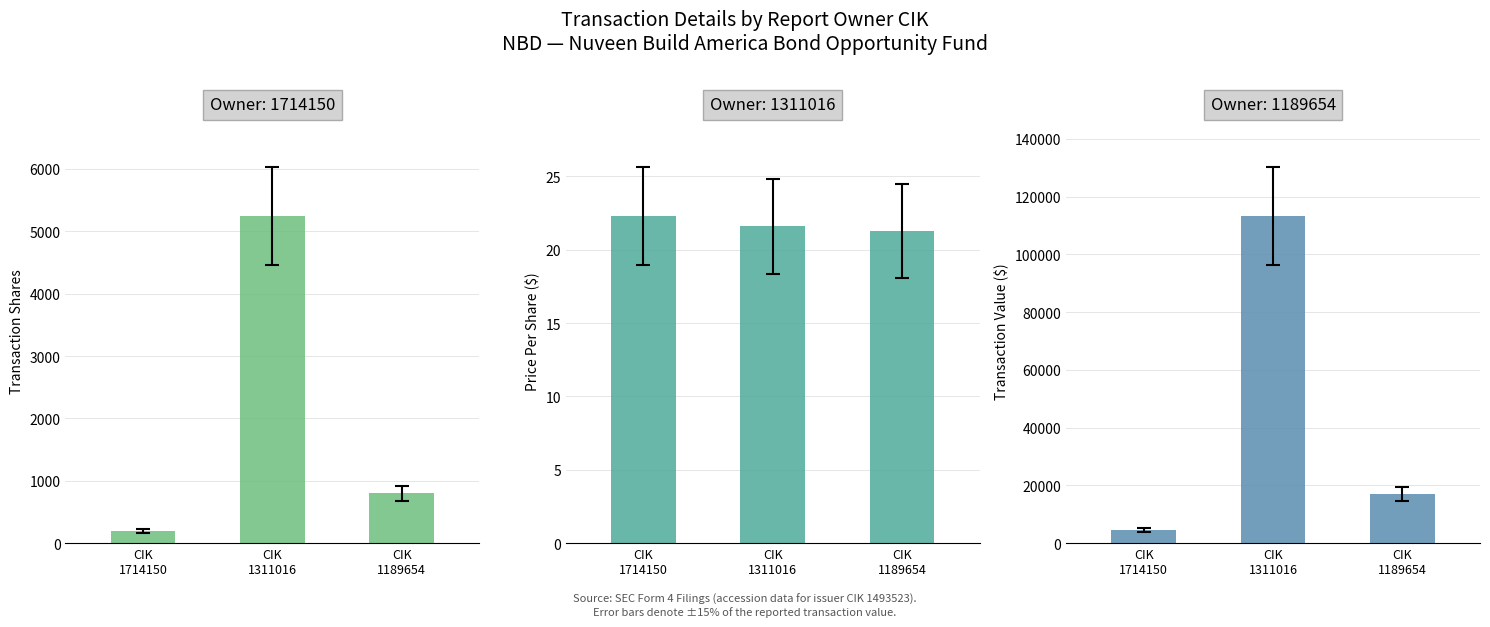

Which series has the largest total across all categories?

transactionValue